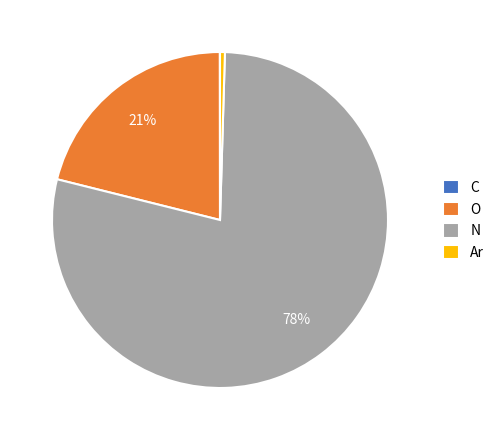

Is it true that Ar is 14% of the pie?

False